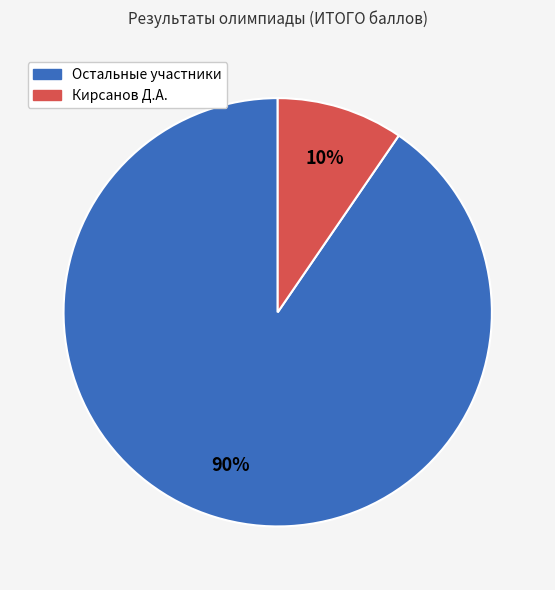

Is there any slice that represents more than half of the pie?

Yes